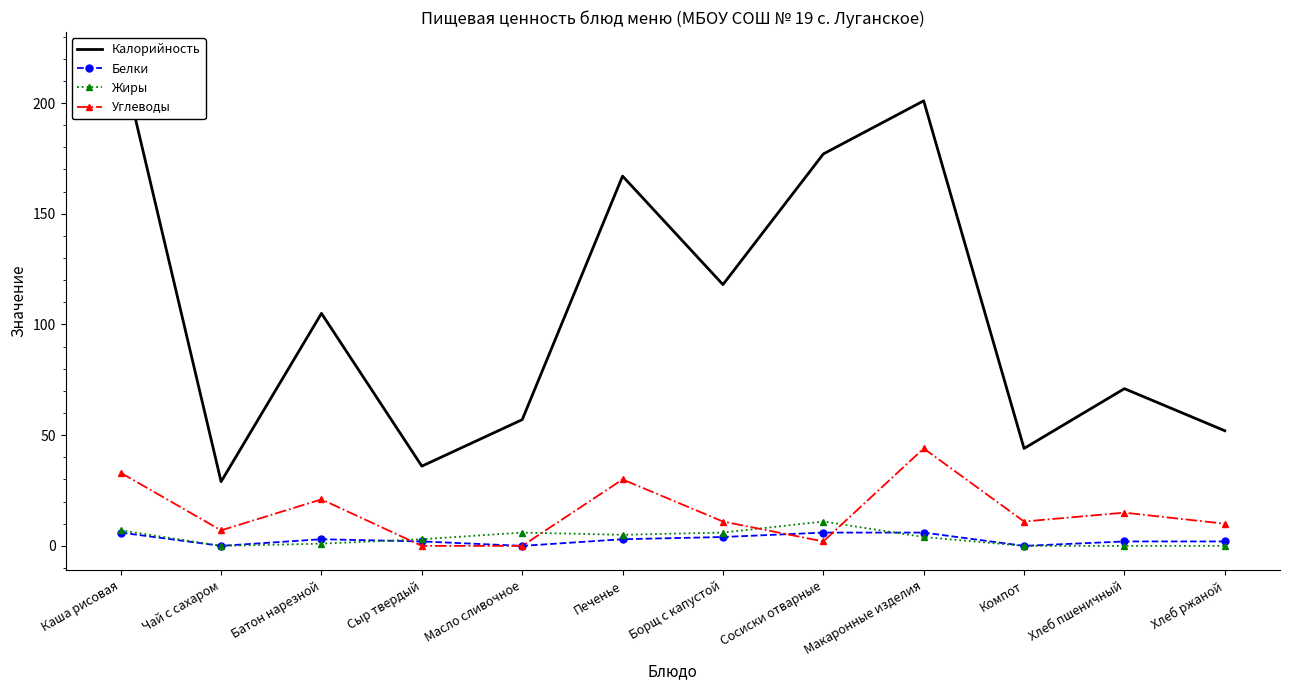

What value does the Белки series have at Каша рисовая?

6